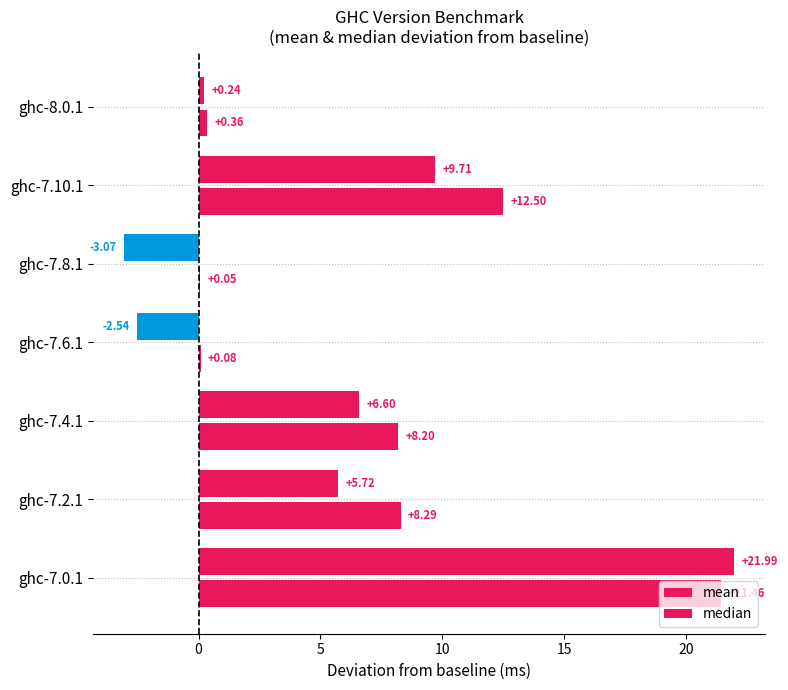

How many distinct data groups are displayed?

2